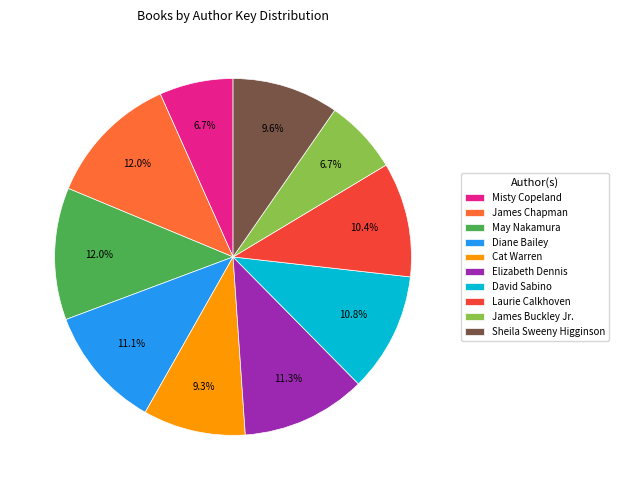

Is it true that Sheila Sweeny Higginson is 10% of the pie?

True